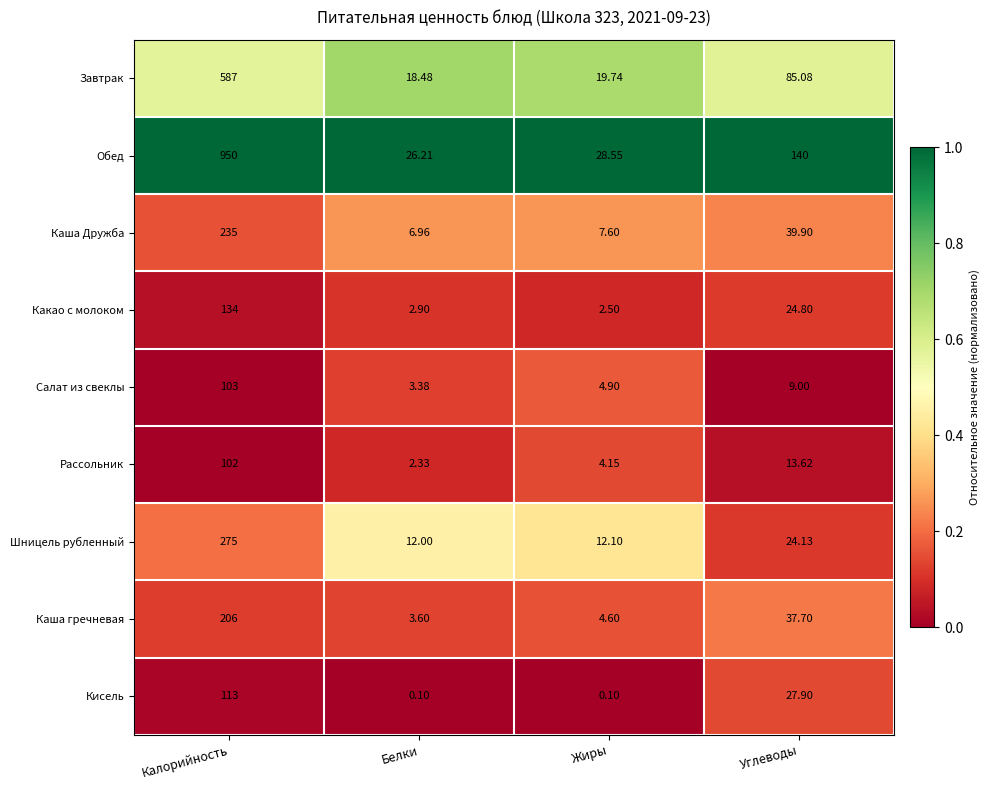

Which series has the largest range (max minus min)?

Обед